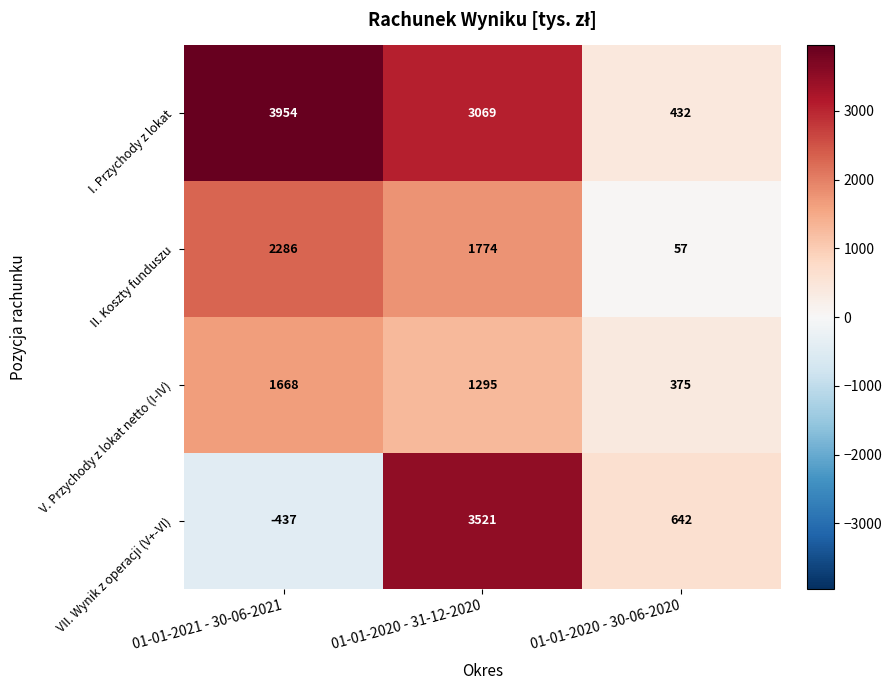

Which series changed the most between 01-01-2021 - 30-06-2021 and 01-01-2020 - 31-12-2020?

VII. Wynik z operacji (V+-VI)